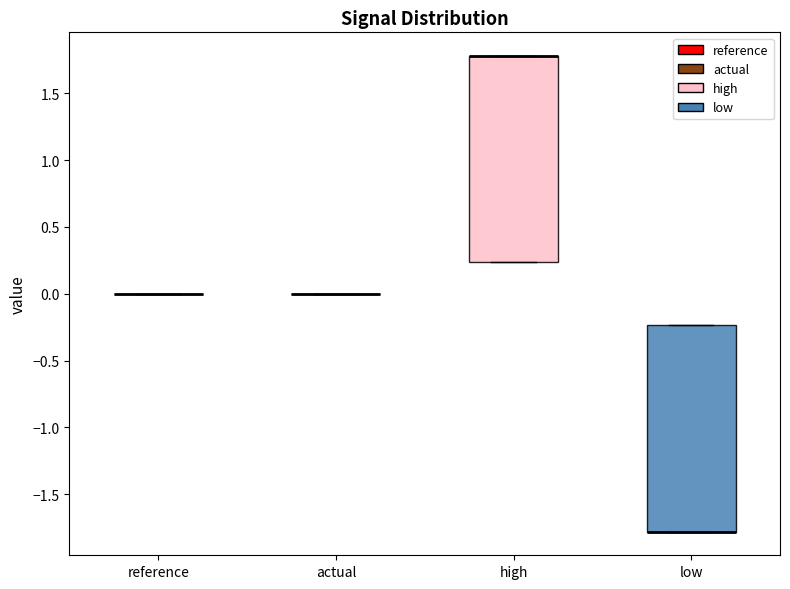

Reading left to right, transcribe this box plot: for each box, give where its median line is, the range the box spans, and where its two whiskers end, as read against the y-axis. The values are not printed on the chart, so give them approximately, as read against the axis.

reference: box collapsed to a line at 0.00, whiskers 0.00 to 0.00
actual: box collapsed to a line at 0.00, whiskers 0.00 to 0.00
high: median 1.80 (drawn on the box's upper edge), box 0.25 to 1.80, whiskers 0.25 to 1.80
low: median -1.80 (drawn on the box's lower edge), box -1.80 to -0.25, whiskers -1.80 to -0.25